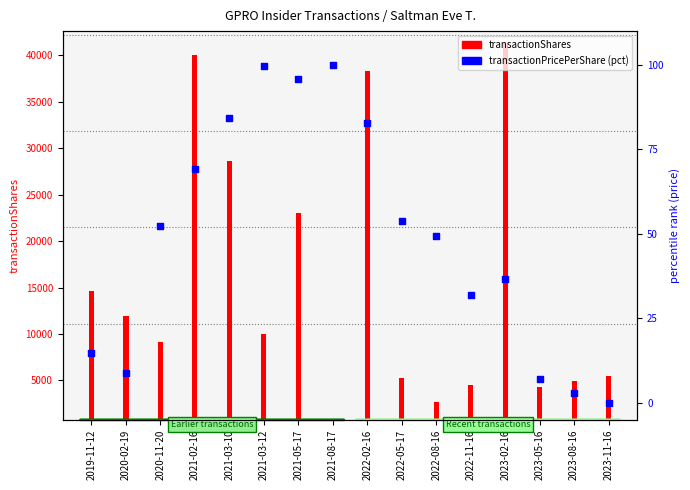

Which series has the largest total across all categories?

transactionShares